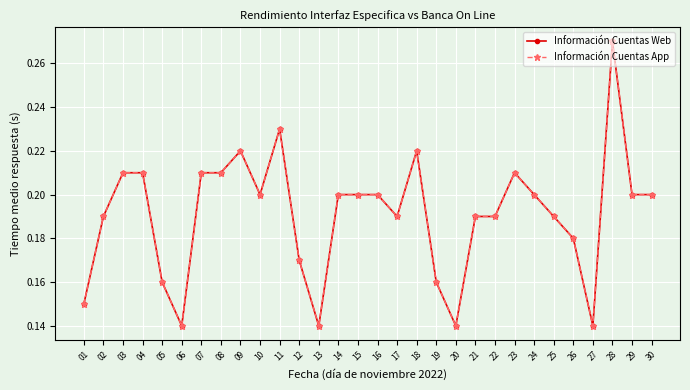

Where is Información Cuentas App nearest to the value 0?

06